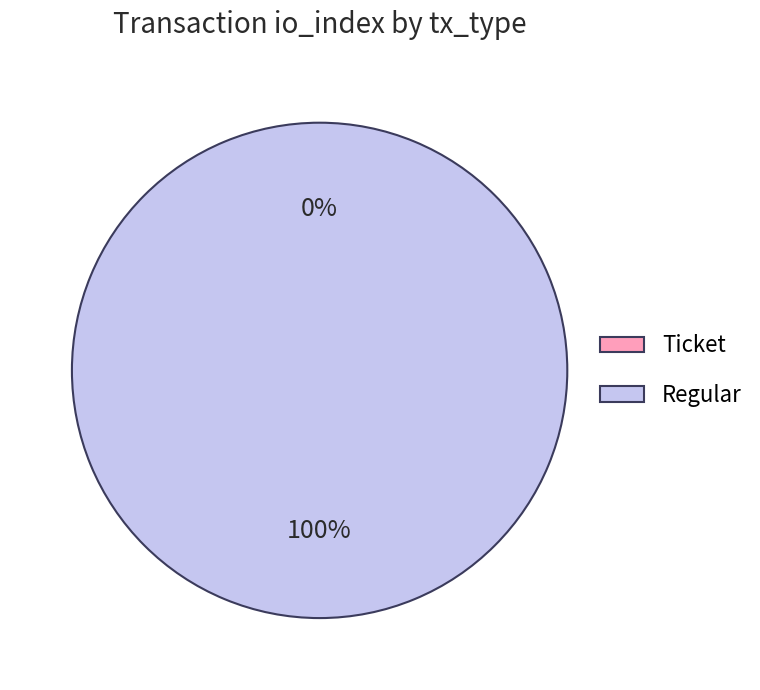

To the nearest percent, what is the difference between the largest and smallest slice percentages?

100%